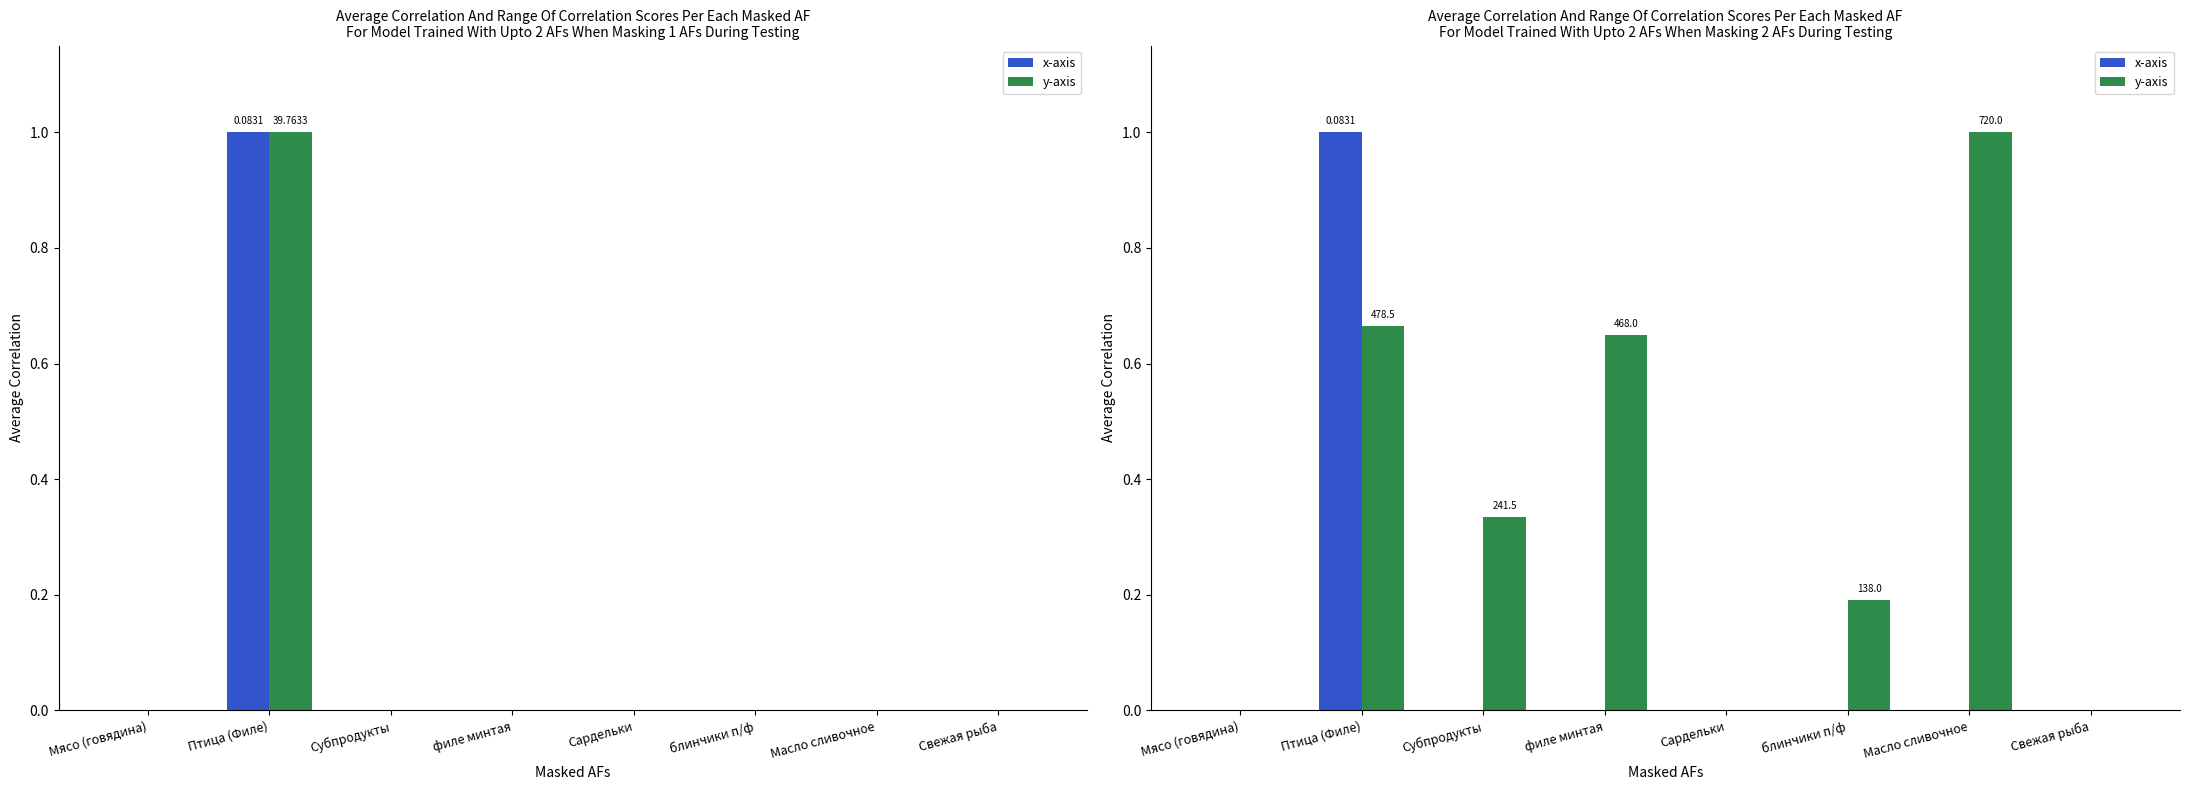

Count the number of data series in this chart.

2